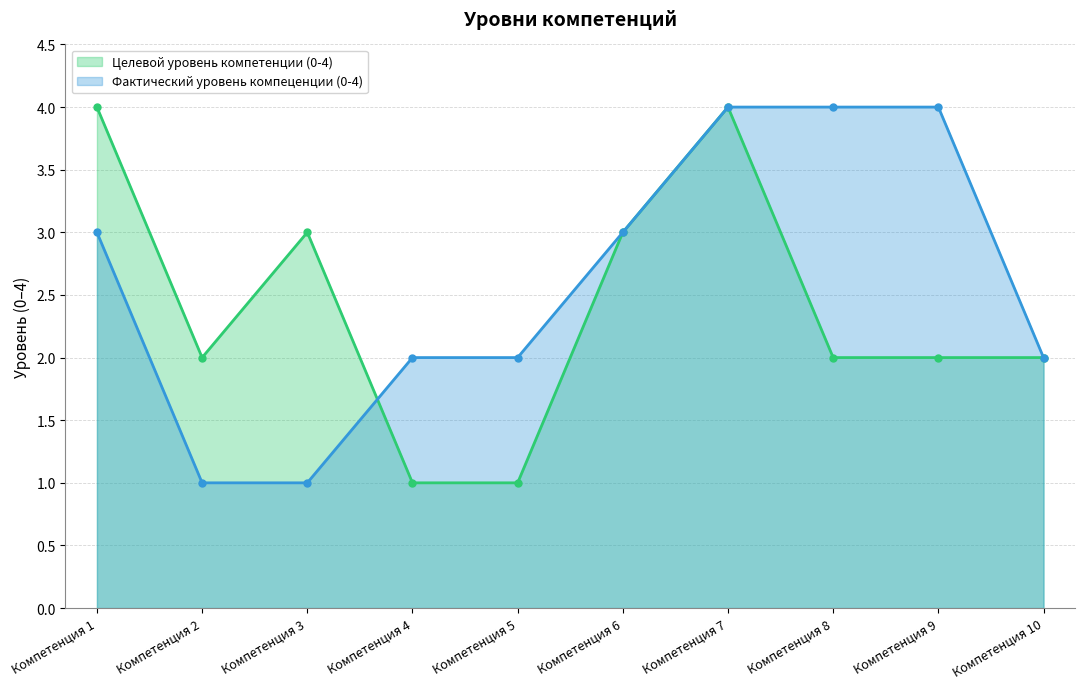

How many values in the Целевой уровень компетенции (0-4) series are below 2?

2